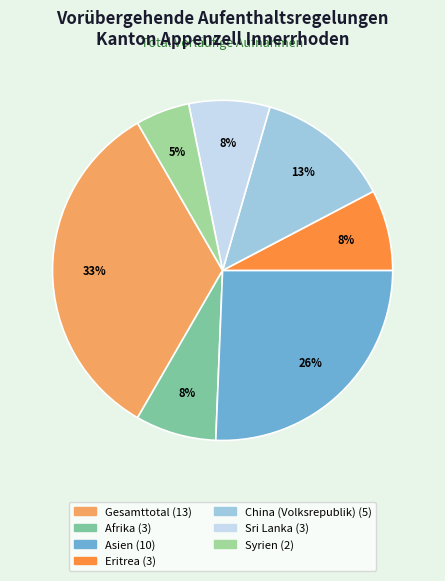

Does Eritrea account for over 50% of the chart?

No